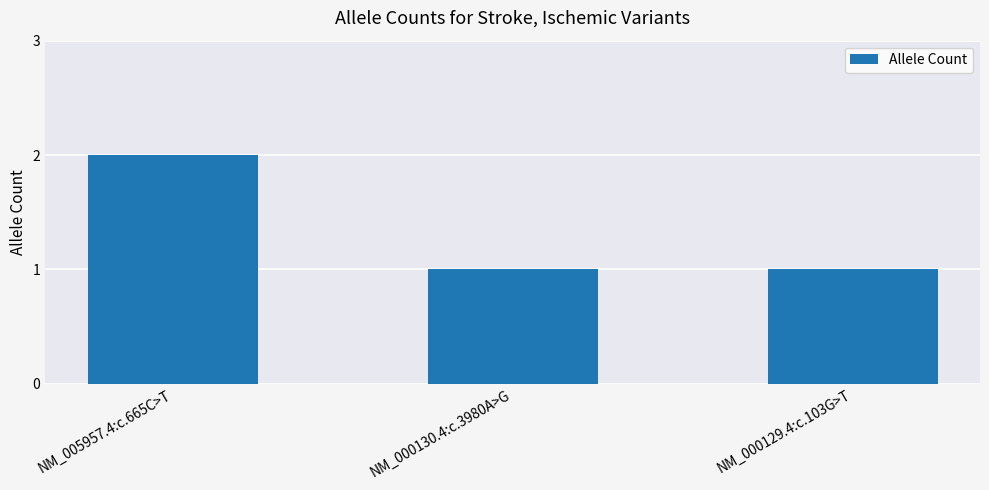

What is the sum of all values?

4